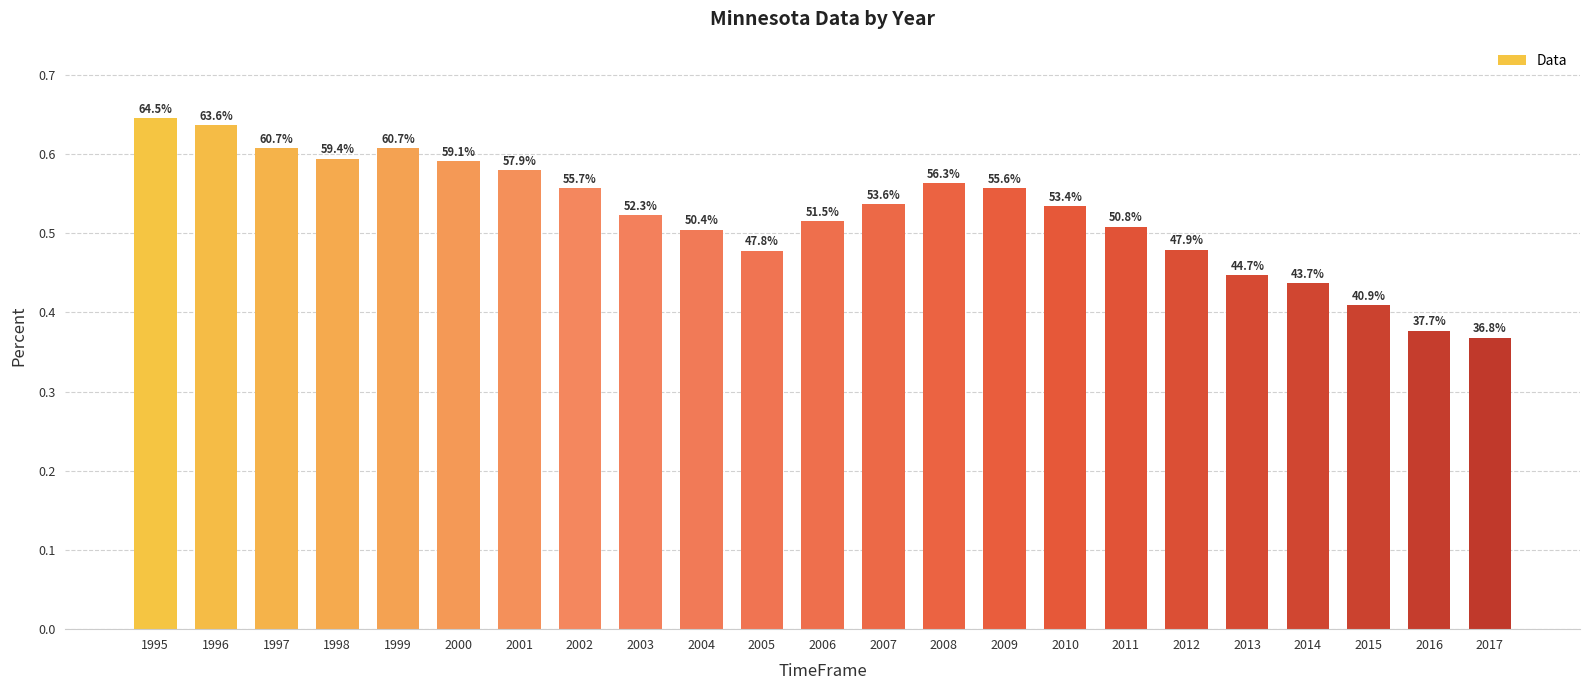

How many bars are there in total?

23